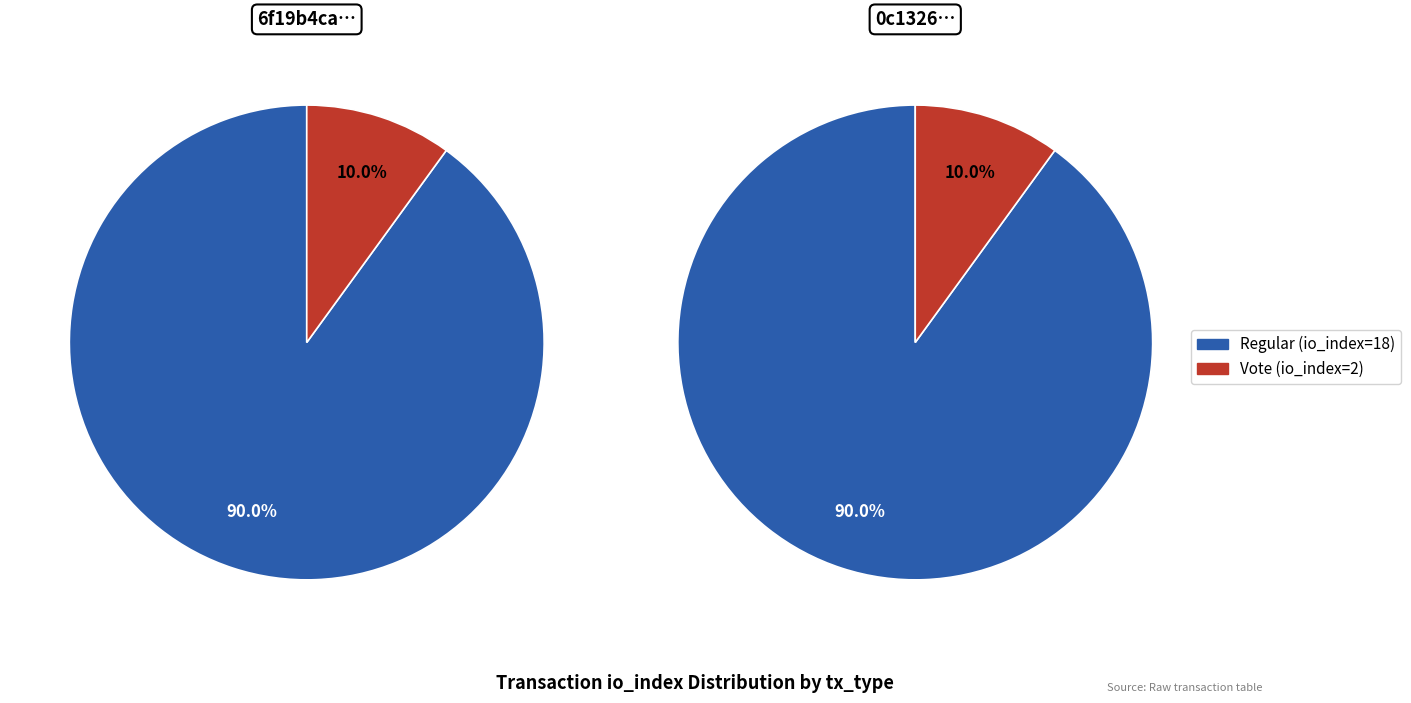

What is the total percentage of Regular (io_index=18) and Vote (io_index=2)?

100.0%